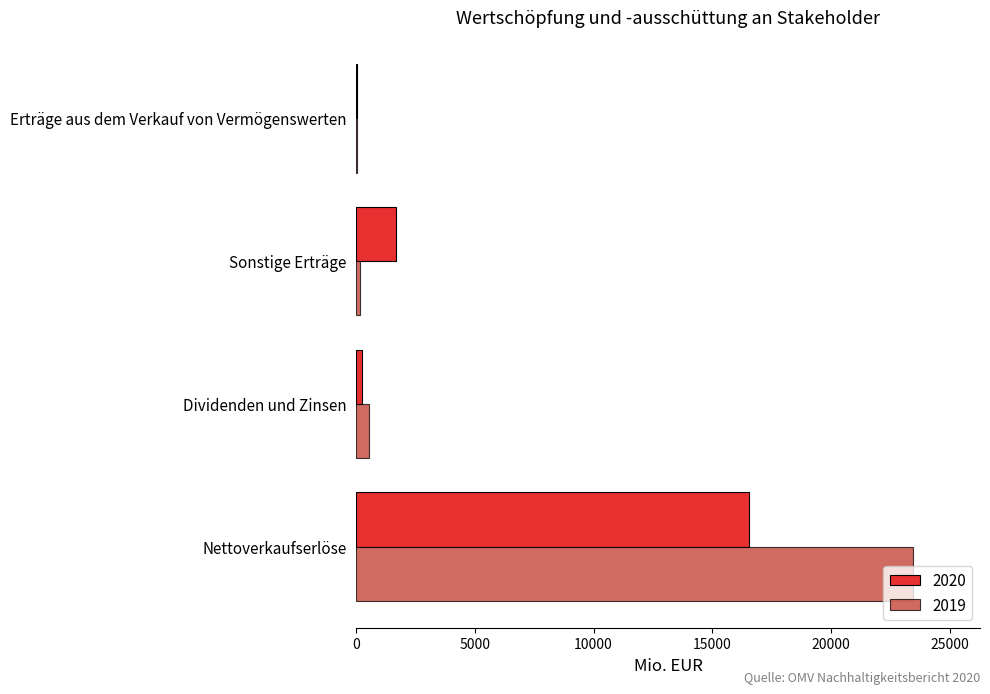

What is the sum of all 2020 values?

18501